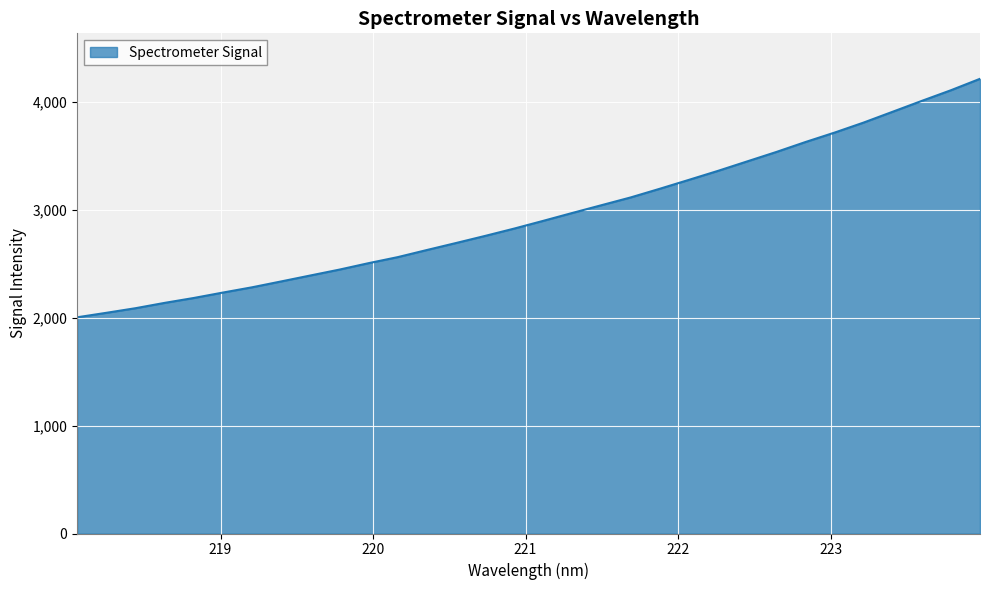

What is the minimum value shown in the chart?

2002.5